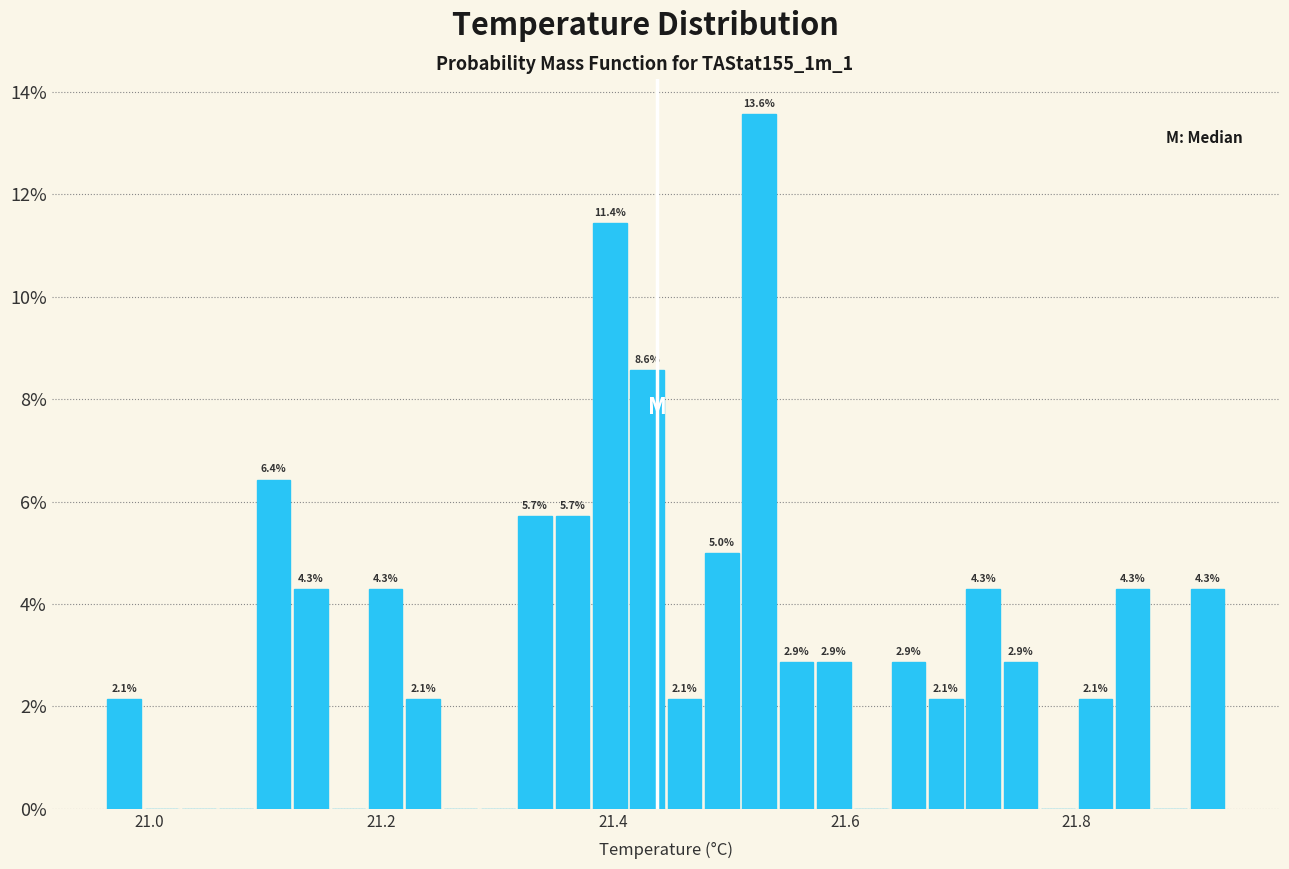

Read against the x-axis, roughly where is the centre of the tallest bar?

21.52